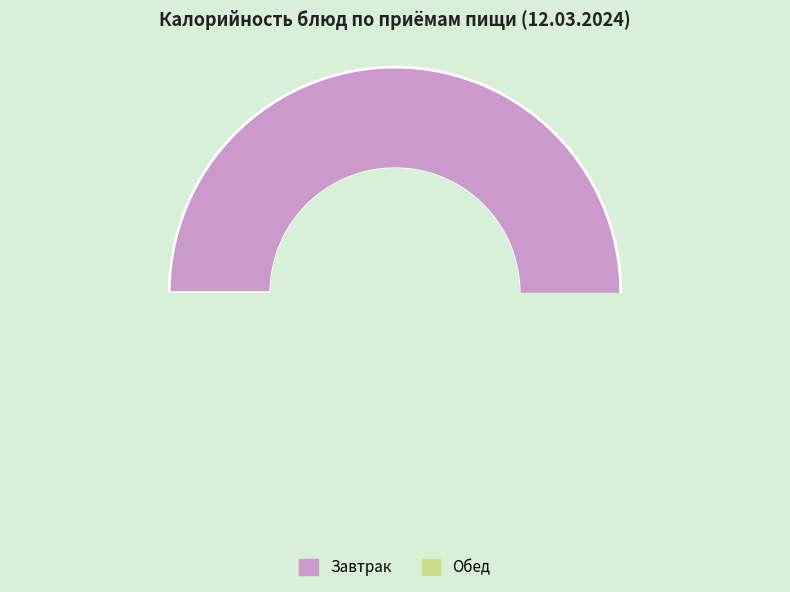

True or false: Каша молочная Дружба accounts for 18% of the total.

True